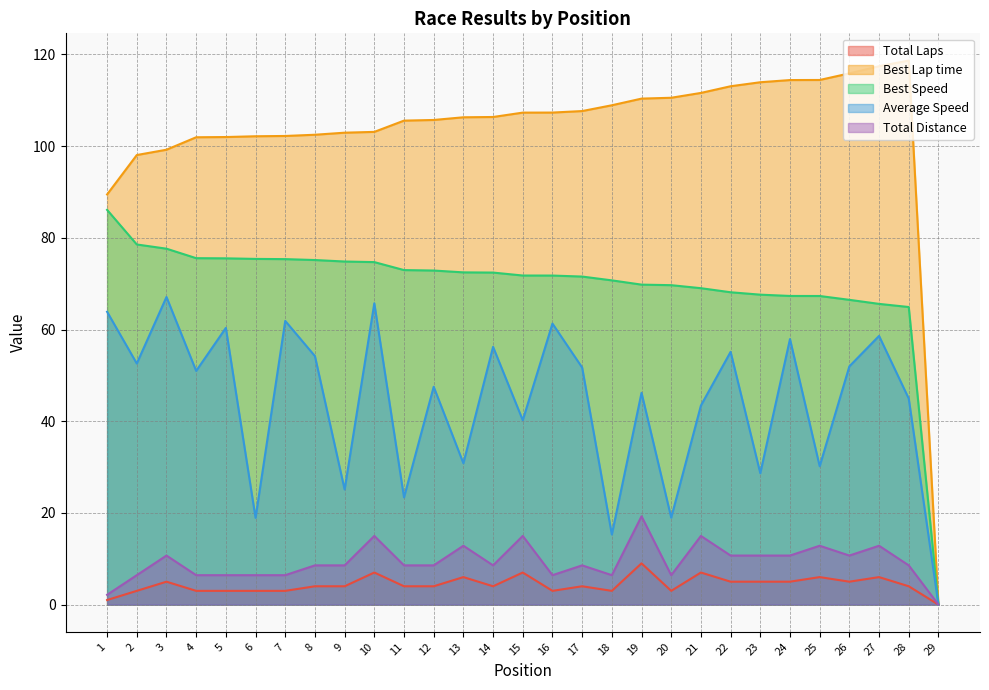

At which label is Best Lap time closest to 59?

1